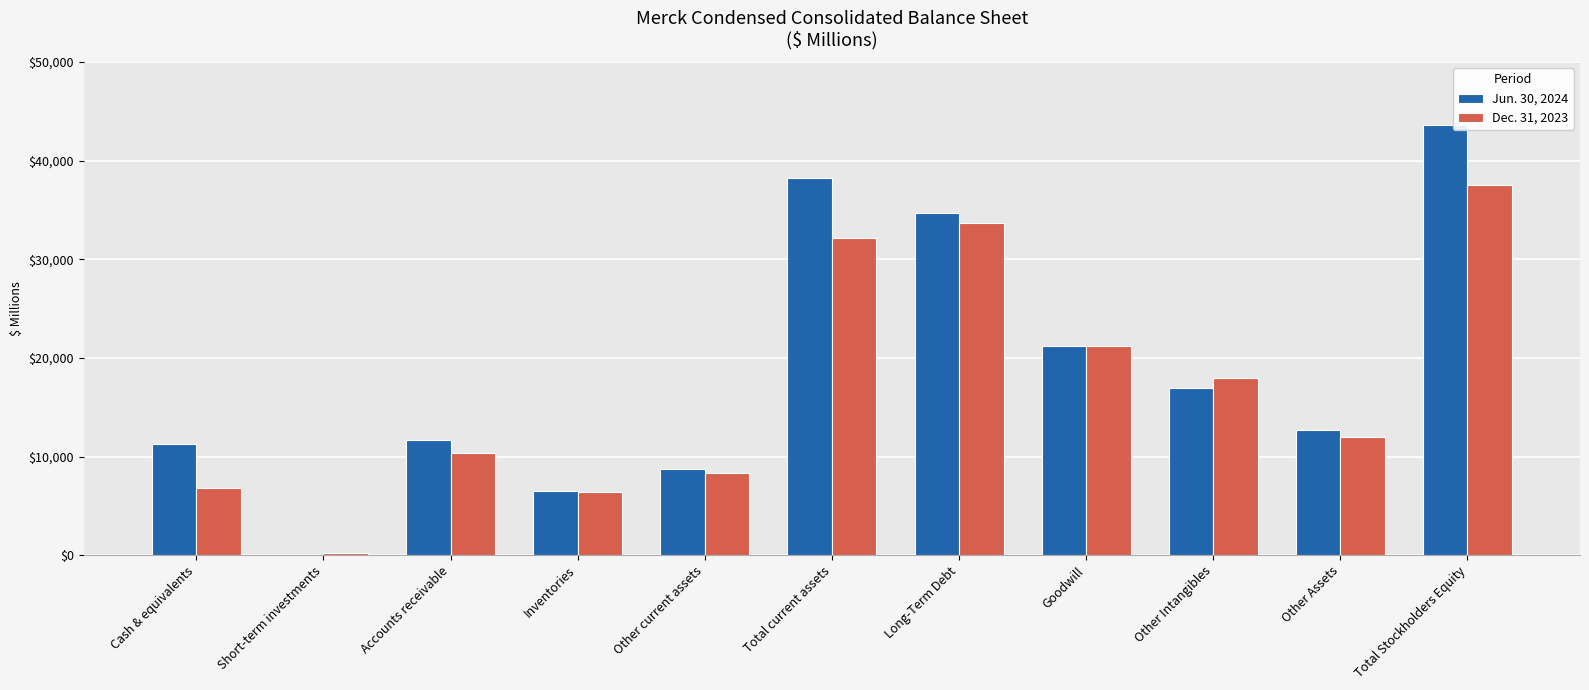

What is the difference between the Jun. 30, 2024 values at Goodwill and Long-Term Debt?

13556